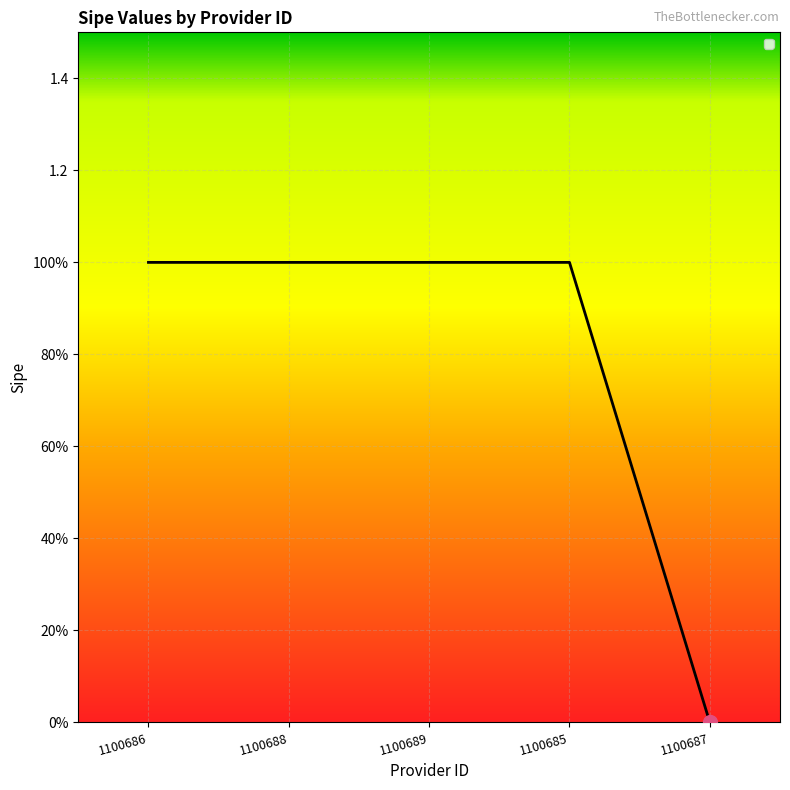

Does the chart display data point markers on the line(s)?

No